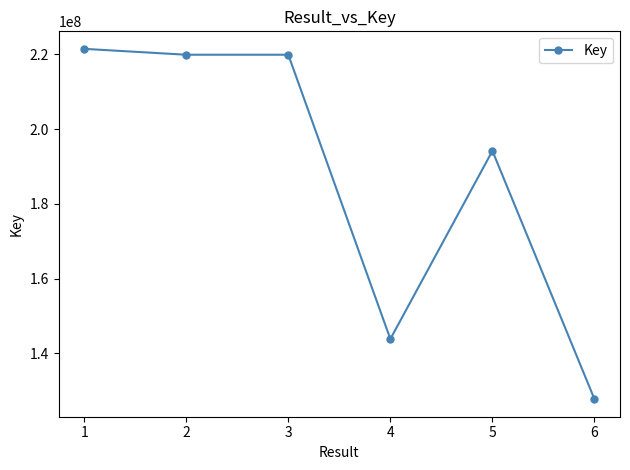

True or false: the data has more than 0 interior local peaks.

True